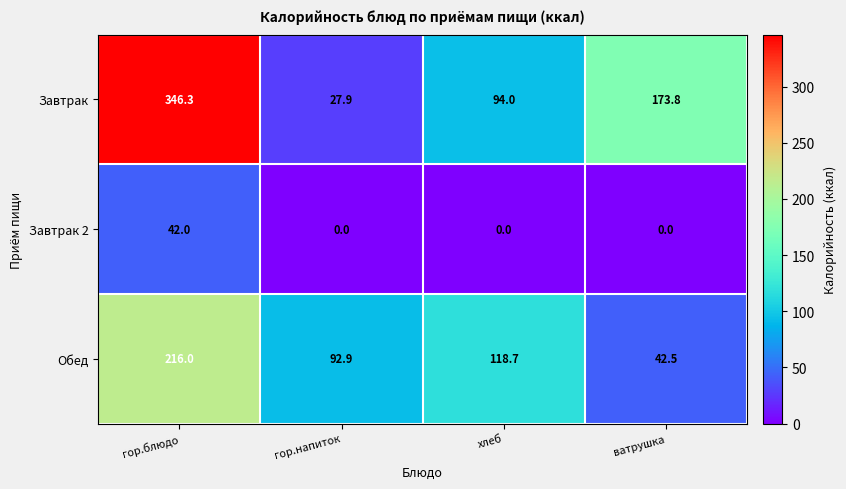

True or false: Завтрак has a value of 42.2 at гор.напиток.

False